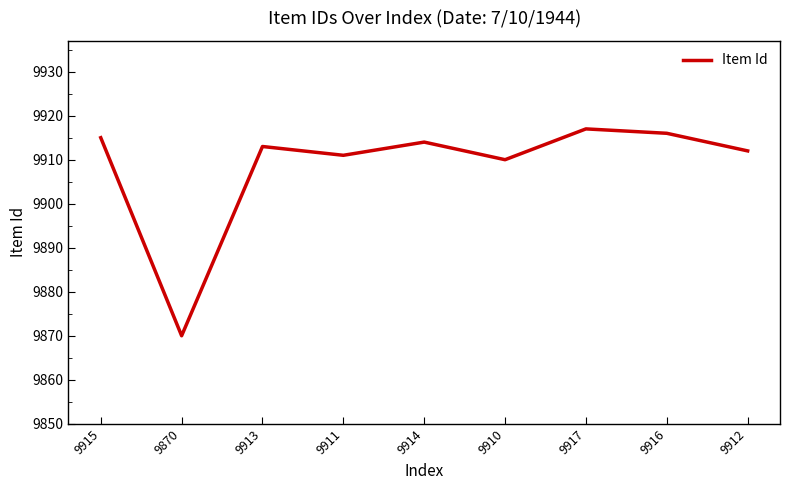

How many distinct data groups are displayed?

1